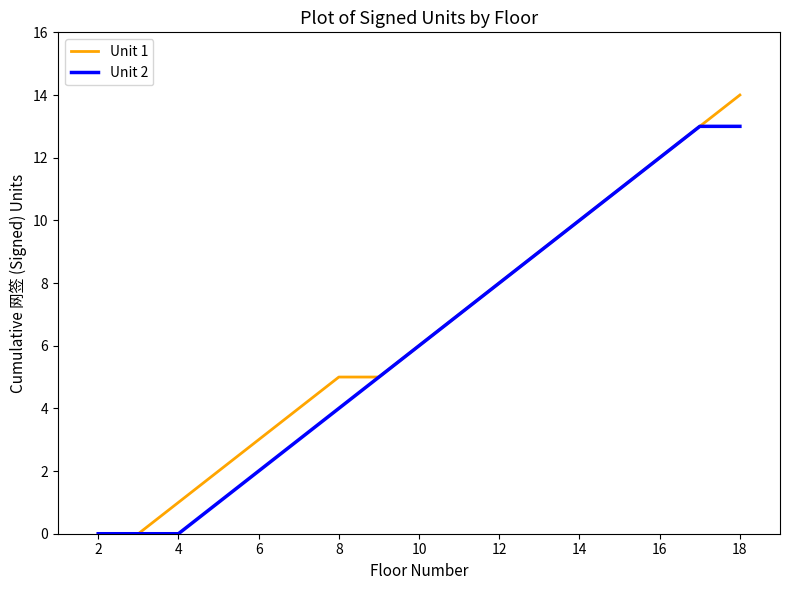

Which series has the largest range (max minus min)?

Unit 1